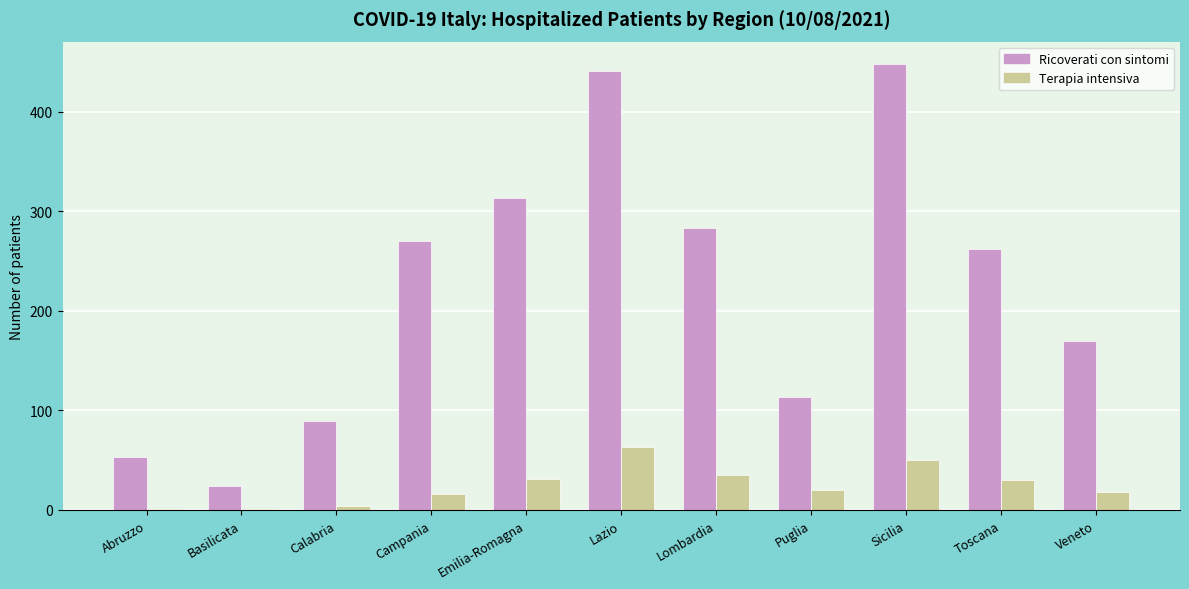

Which series has the widest spread of values?

Ricoverati con sintomi